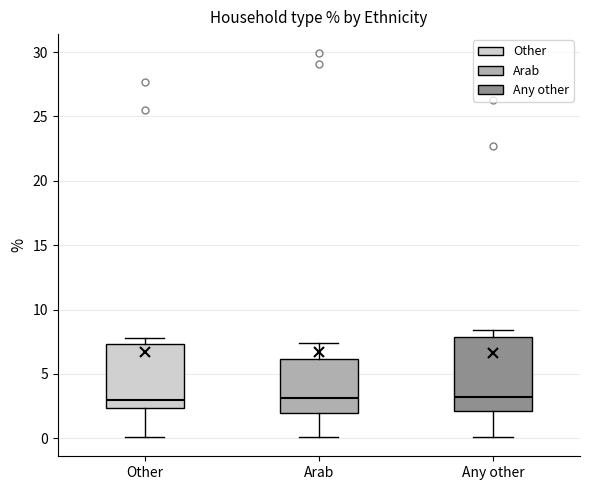

Reading left to right, transcribe this box plot: for each box, give where its median line is, the range the box spans, and where its two whiskers end, as read against the y-axis. The values are not printed on the chart, so give them approximately, as read against the axis.

Other: median 3.0, box 2.5 to 7.5, whiskers 0.0 to 8.0
Arab: median 3.0, box 2.0 to 6.0, whiskers 0.0 to 7.5
Any other: median 3.0, box 2.0 to 8.0, whiskers 0.0 to 8.5